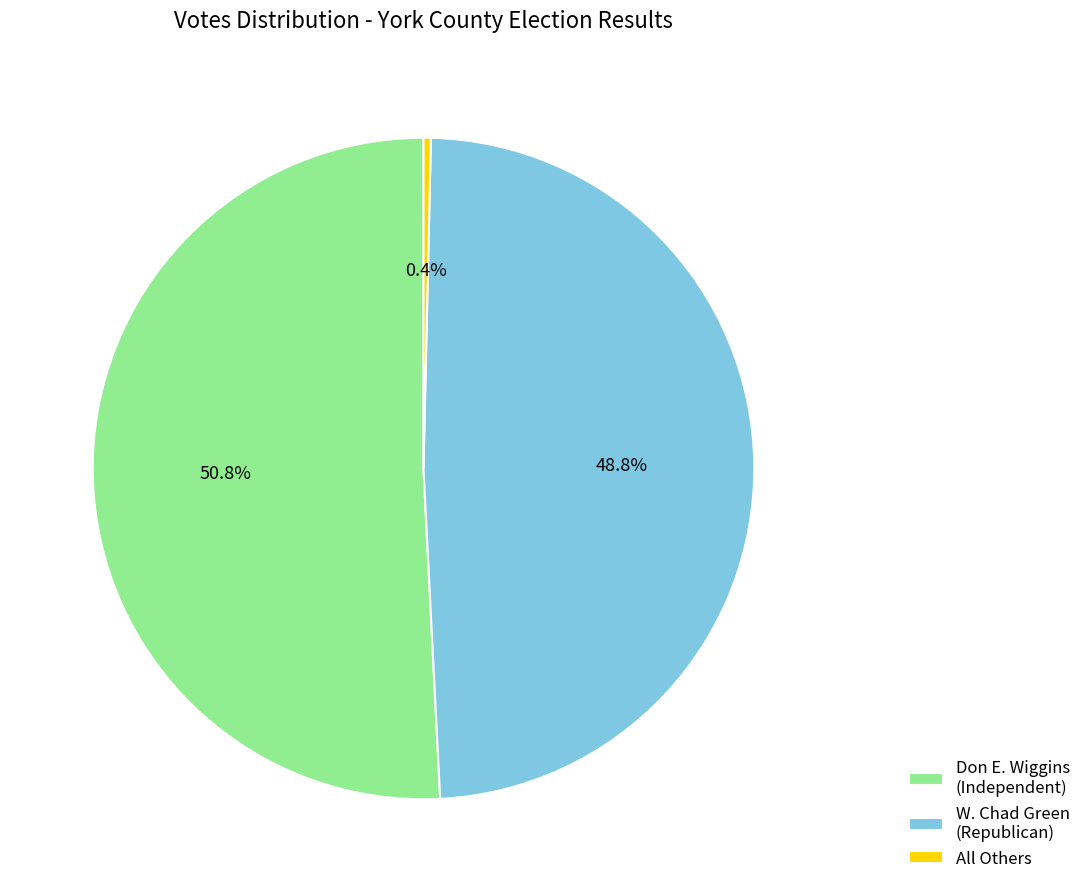

Which slice represents more than half of the pie?

Don E. Wiggins (Independent)